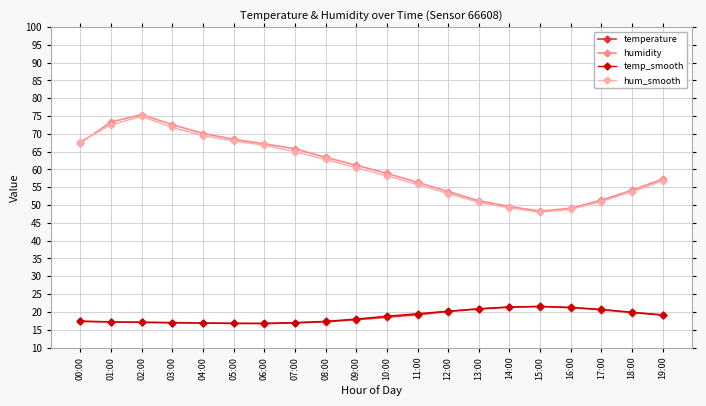

True or false: temperature and humidity cross at least once.

False